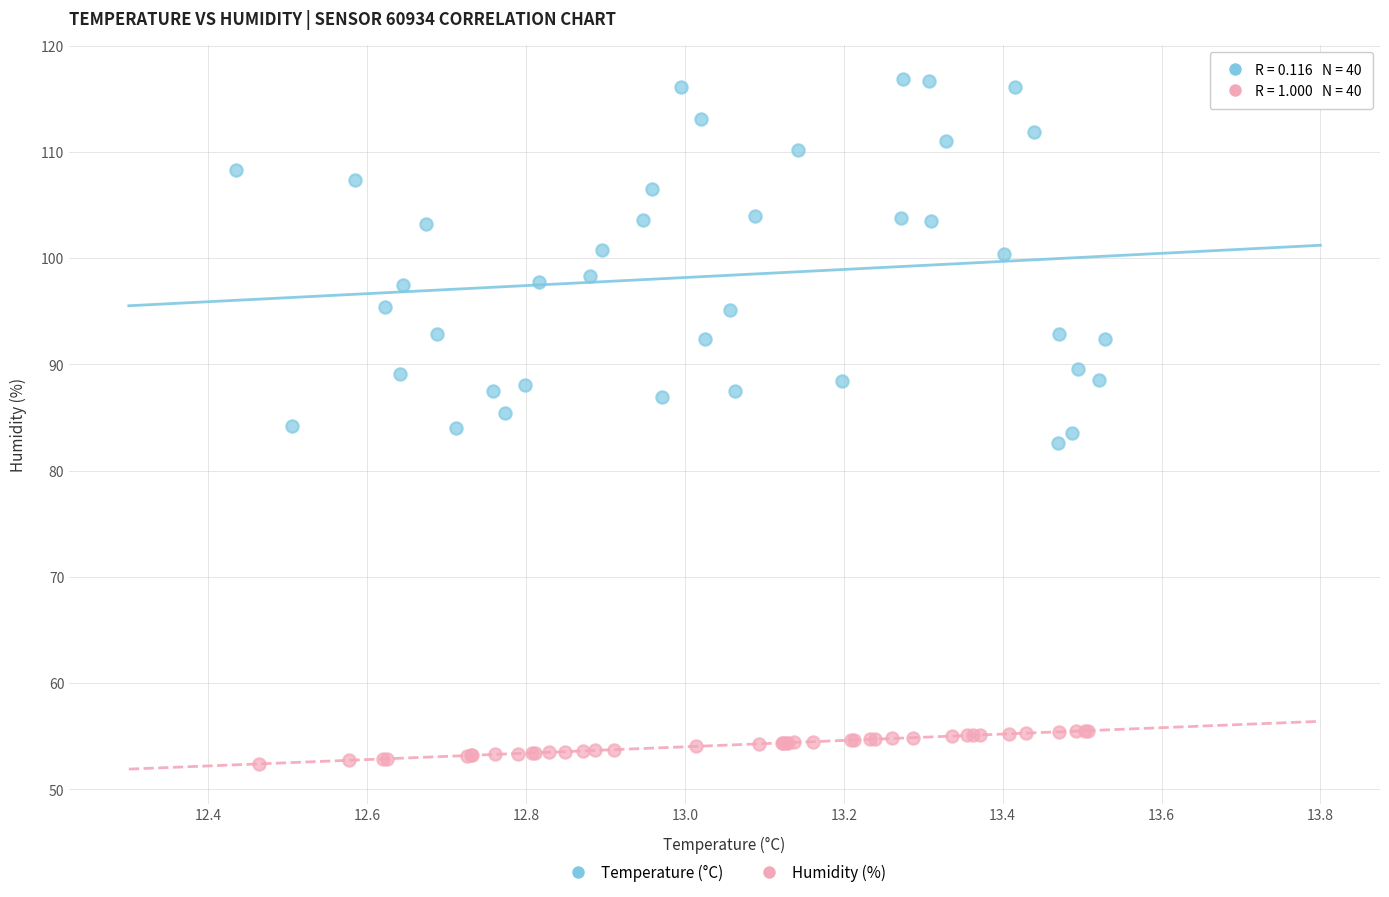

Which series reaches the maximum Y coordinate?

Temperature (°C)